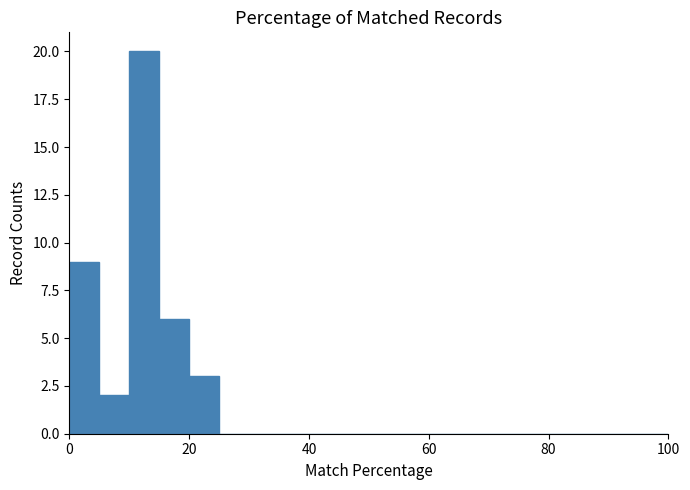

Around what value on the x-axis is the tallest bar? Give the approximate position of its centre, as read against the axis.

12